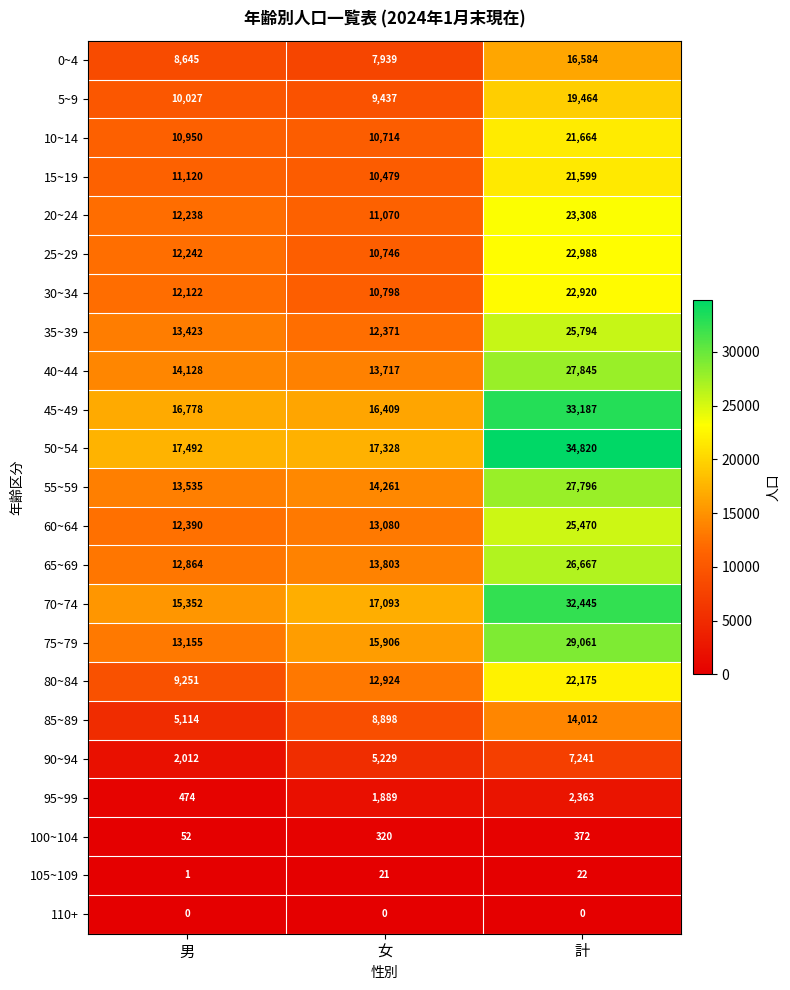

The 45~49 series shows 6832 at 男. True or false?

False